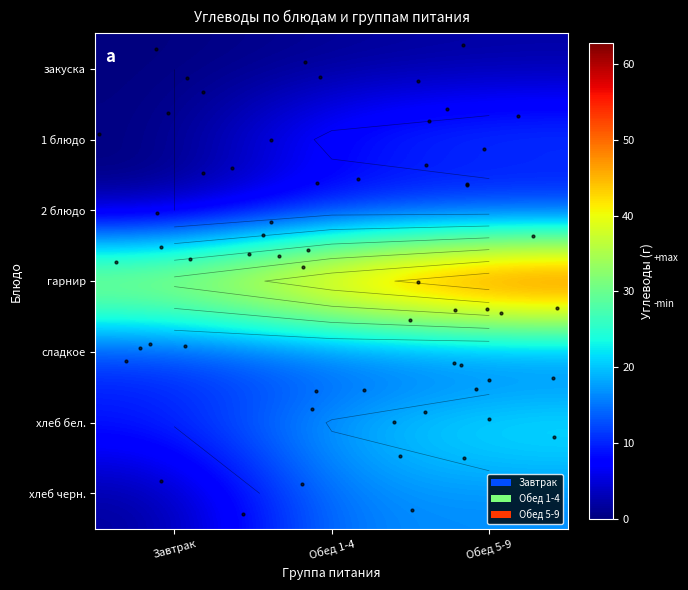

How many categories are shown in the chart?

3